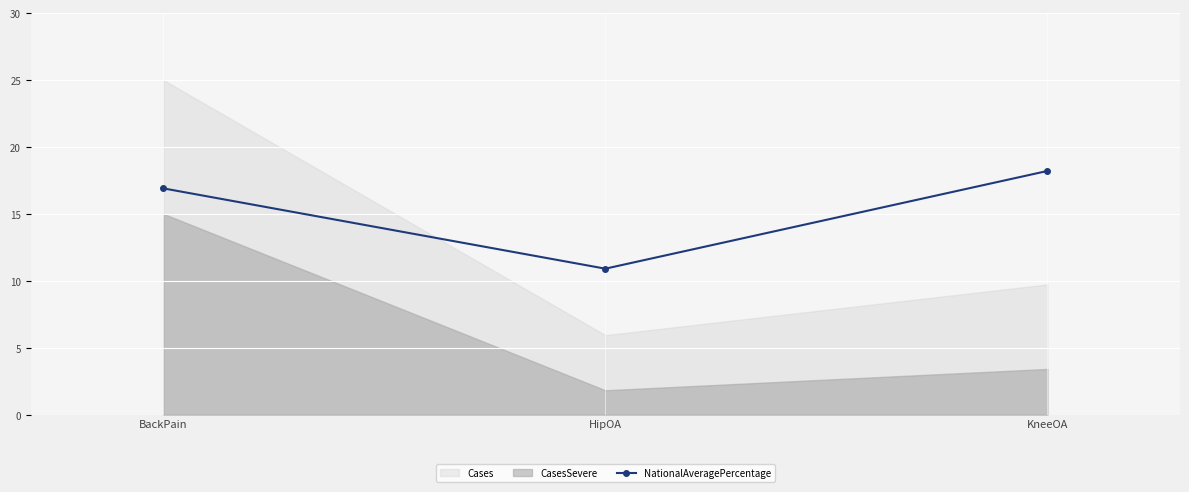

How many data points are less than 16?

1